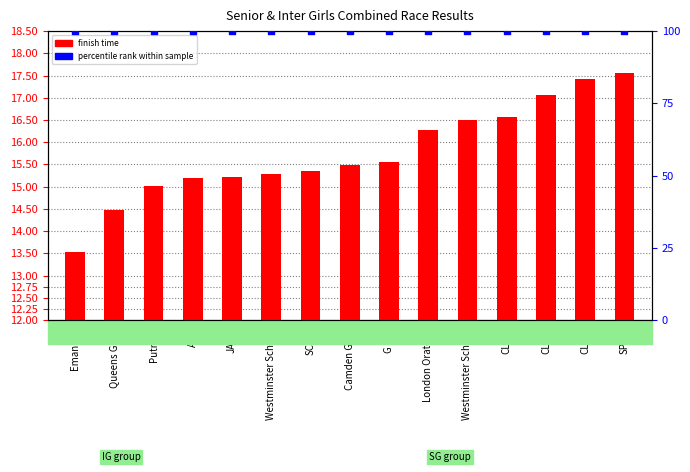

At which category is the sum across all series the highest?

SPGS